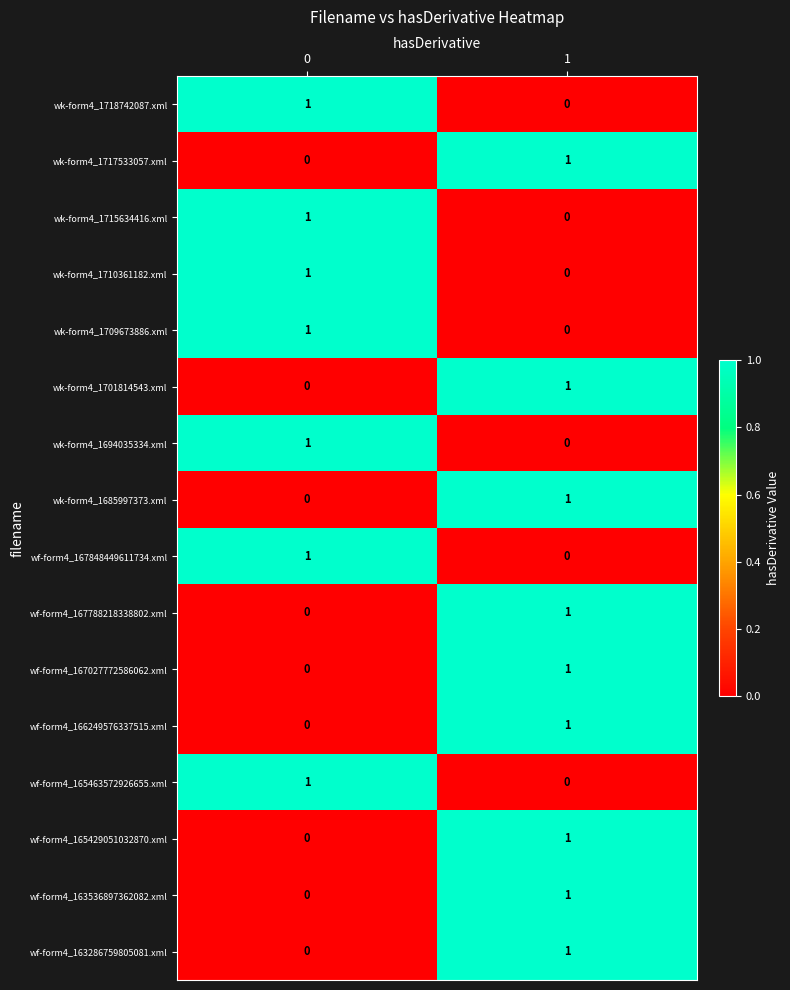

What is the total value across all series at 0?

7